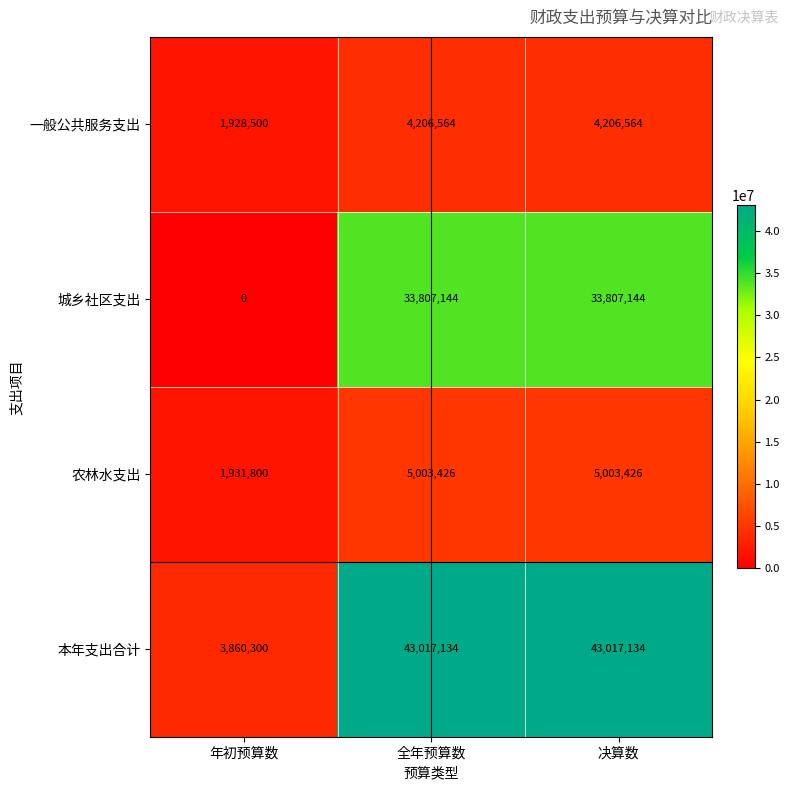

Rank the series at 年初预算数 from highest to lowest value.

本年支出合计, 农林水支出, 一般公共服务支出, 城乡社区支出